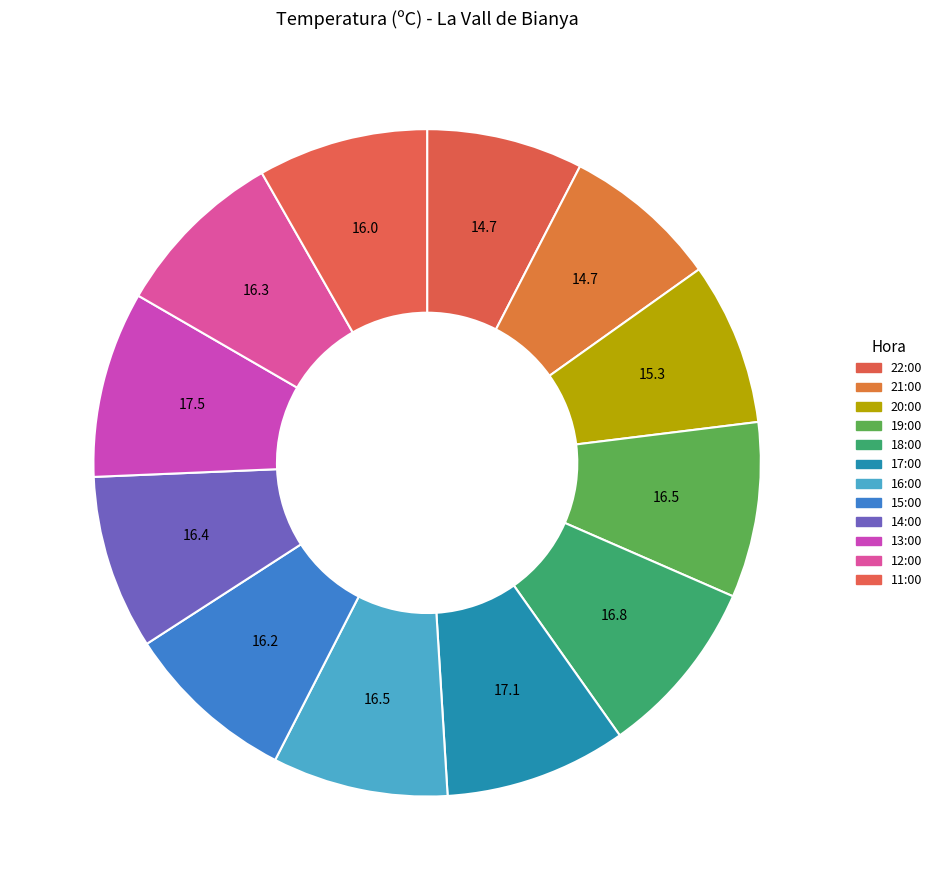

To the nearest percent, what is the combined percentage of 19:00 and 20:00?

16%